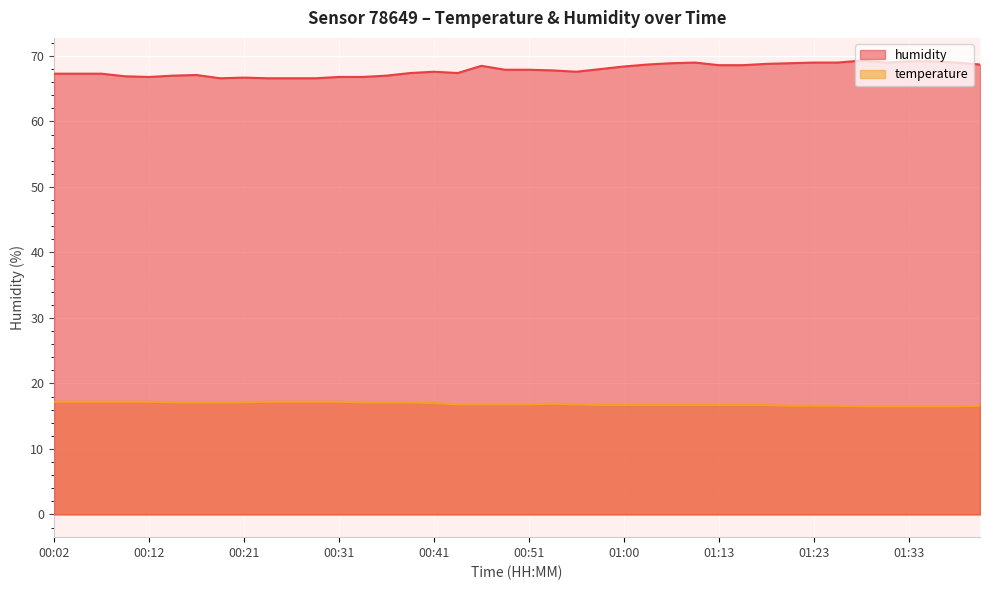

What is the average value of the temperature series?

16.9